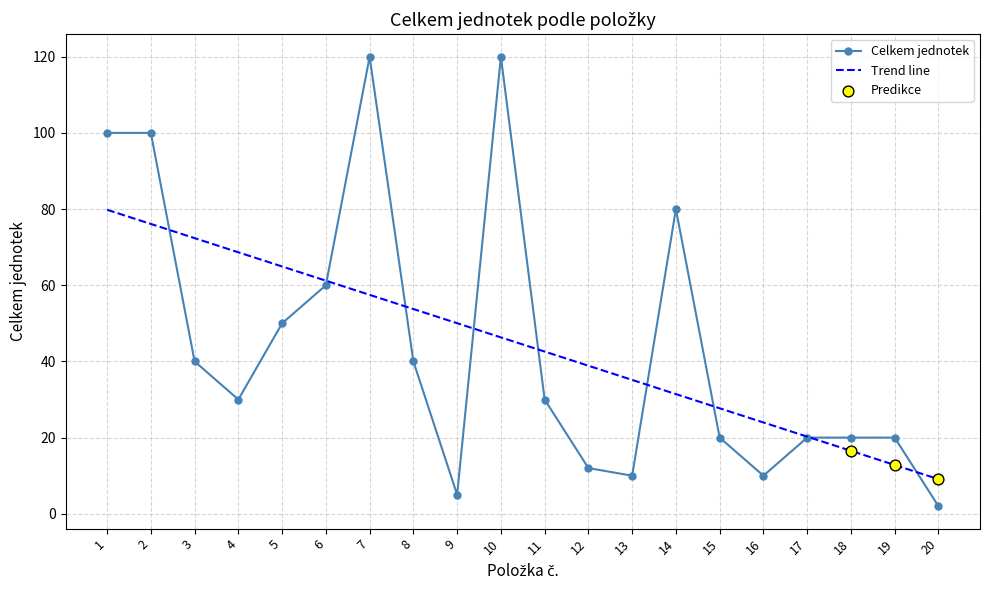

Which series has the widest spread of values?

Celkem jednotek